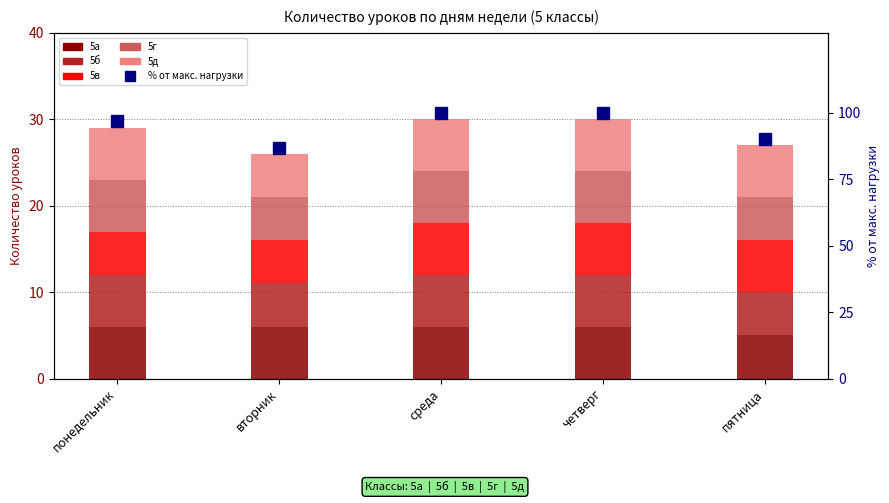

List the labels in order of 5д value, largest first.

понедельник, среда, четверг, пятница, вторник